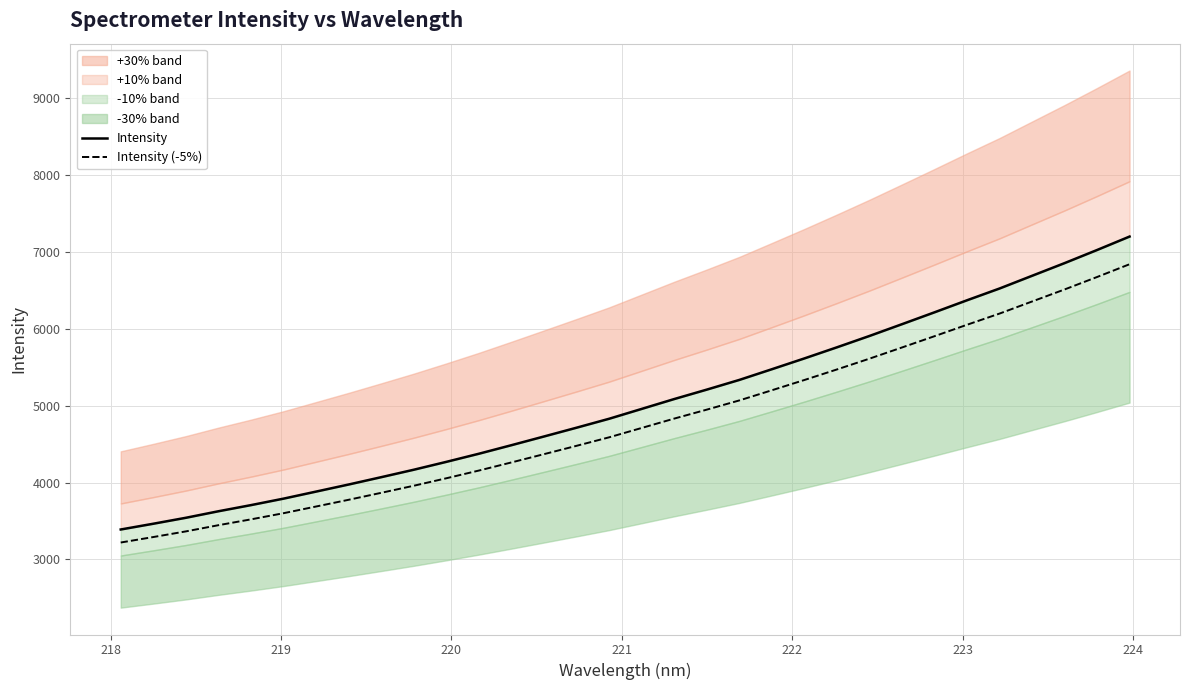

What is the lowest value of the Intensity (-5%) series?

3219.4